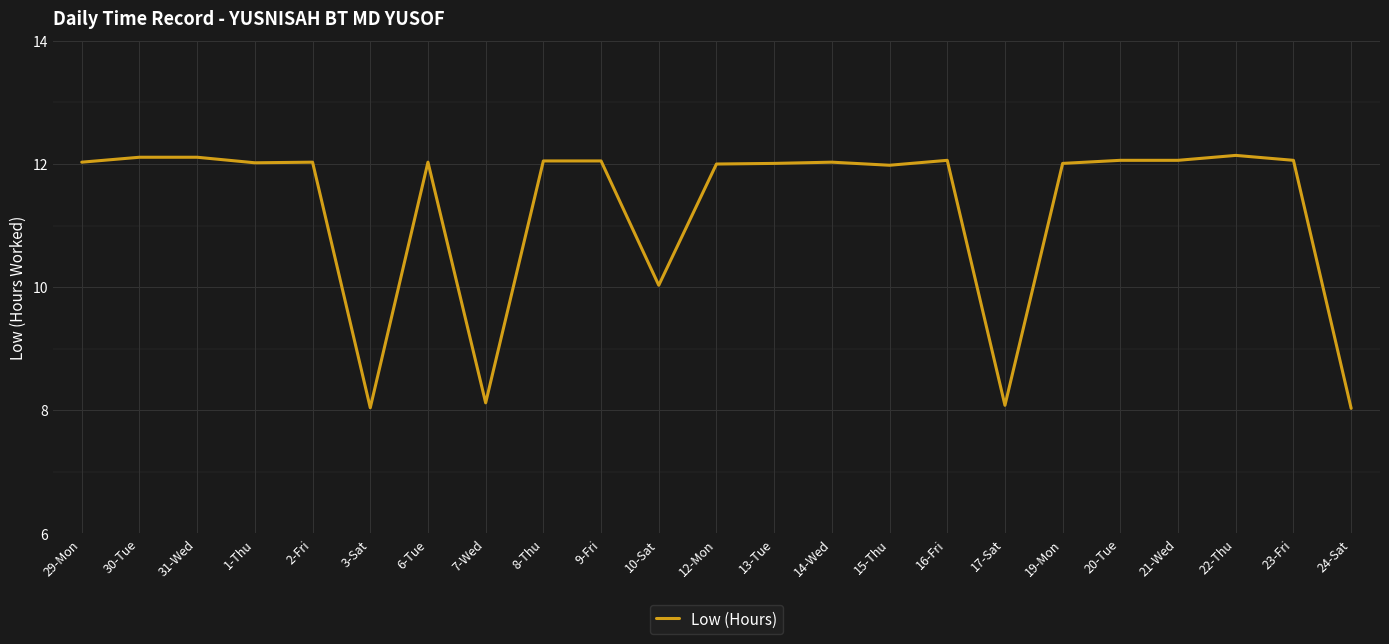

Is it true that the value at 17-Sat is 14.3?

False